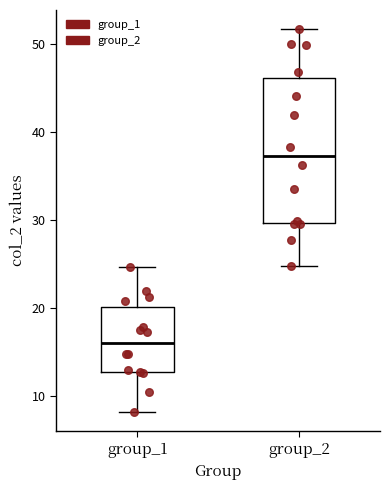

Which box's median line is the lowest?

group_1